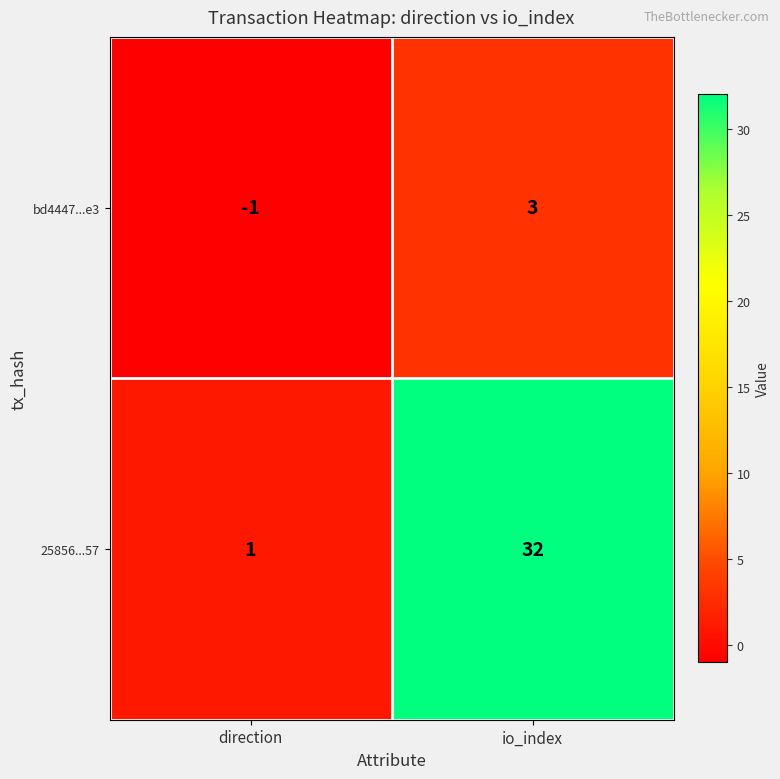

Rank the series at io_index from highest to lowest value.

25856...57, bd4447...e3